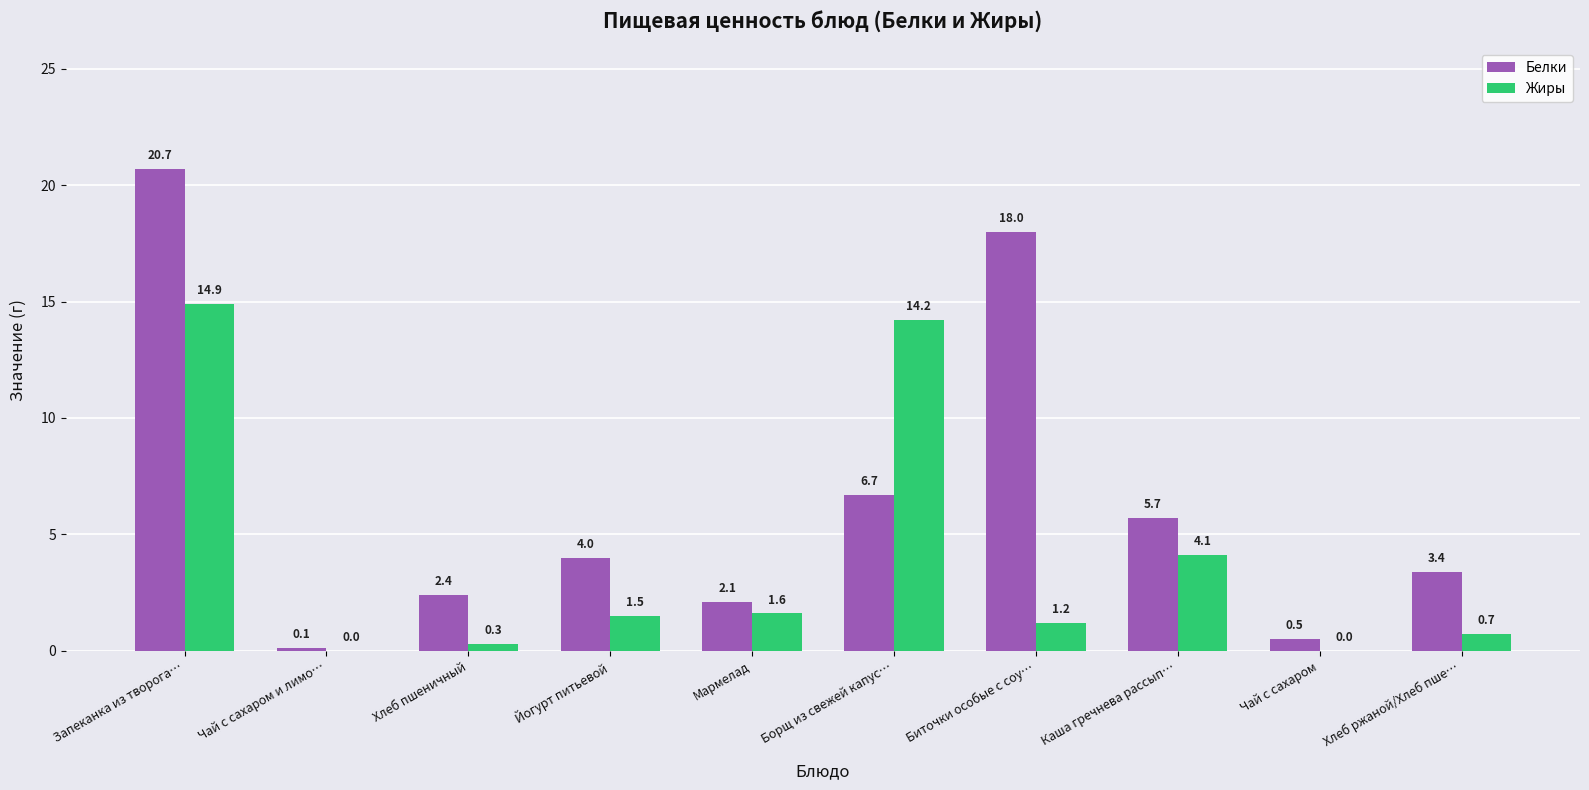

Where does the Жиры series first go above 1?

Запеканка из творога…